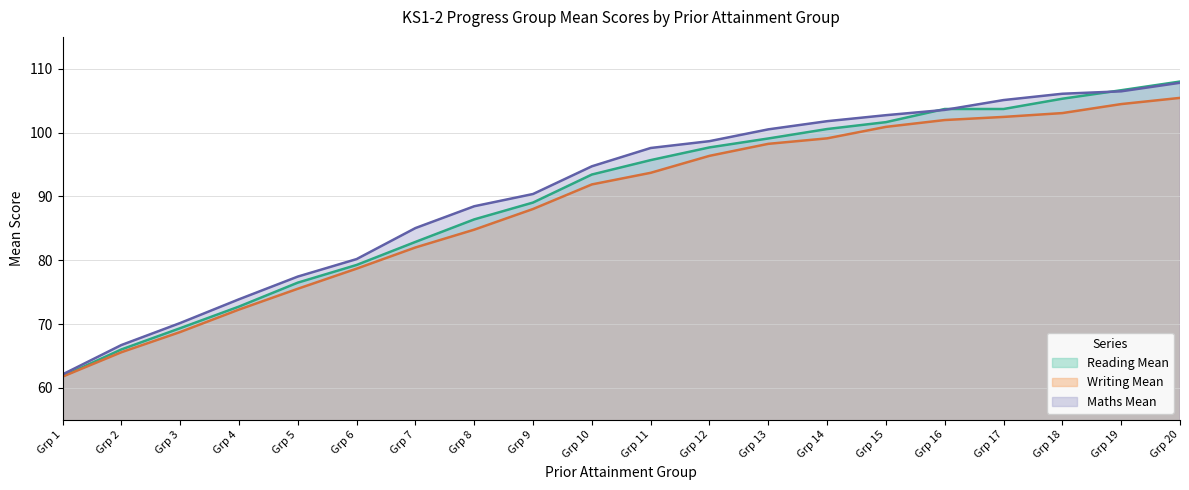

What is the difference between the second highest and second lowest values in the Writing Mean series?

38.9